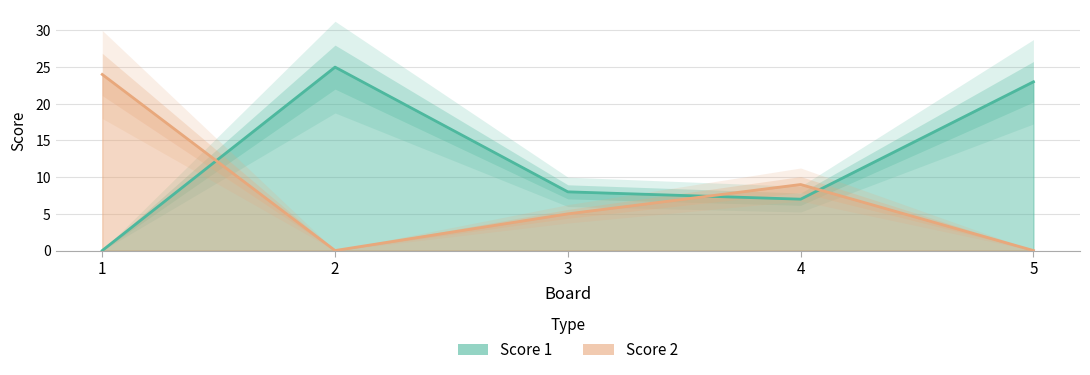

At 2, list the series in order from smallest to largest.

Score 2, Score 1